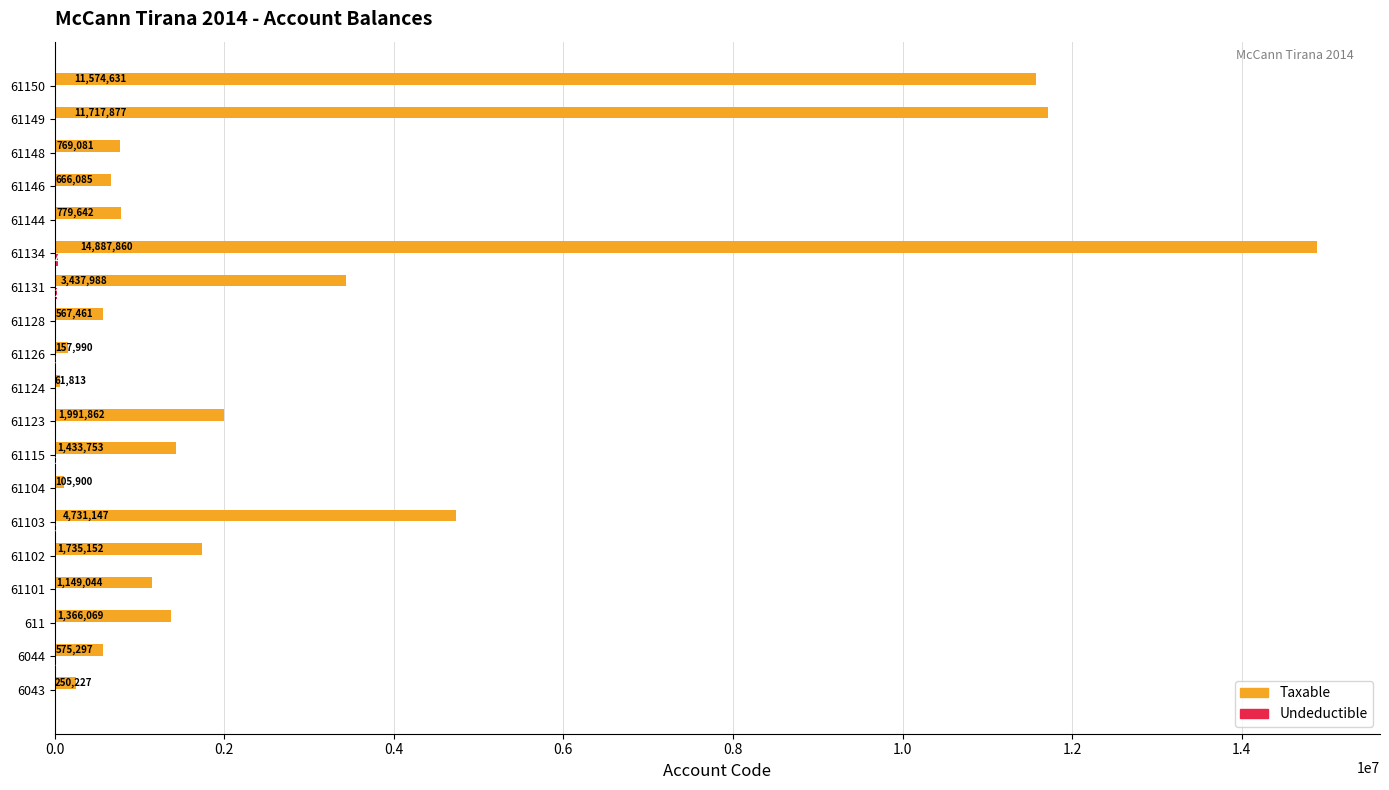

Which series has the largest total across all categories?

Taxable